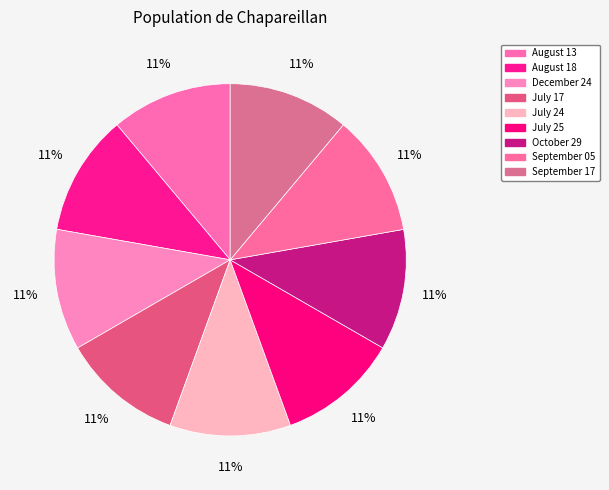

How many slices are in this pie chart?

9